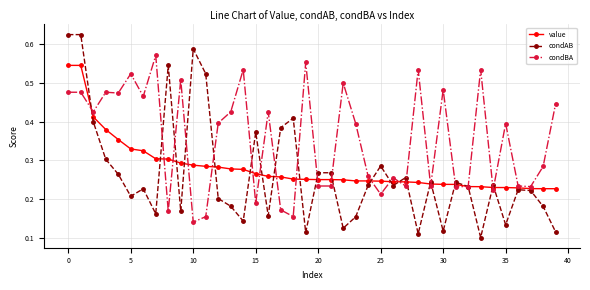

At how many categories does at least one series exceed 0?

40